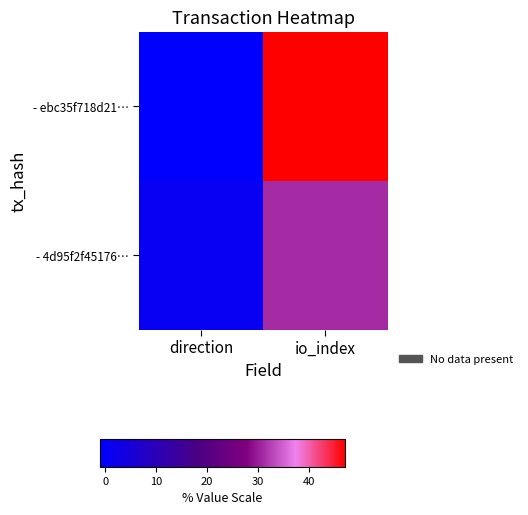

At which category is the sum across all series the highest?

io_index